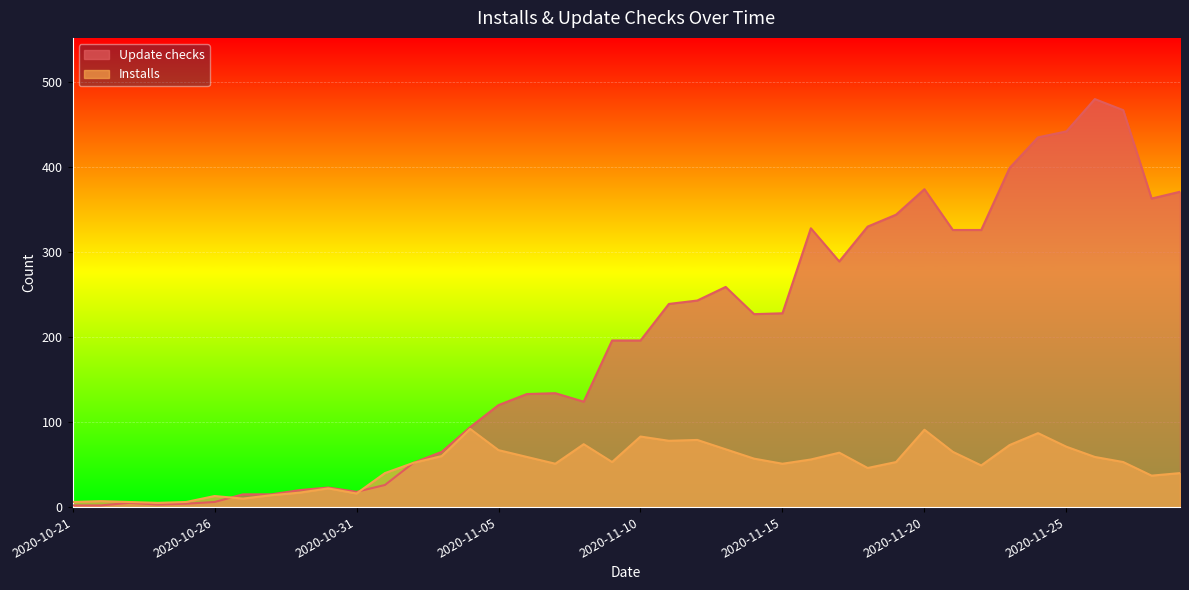

At which category does Update checks reach its first local valley?

2020-10-24